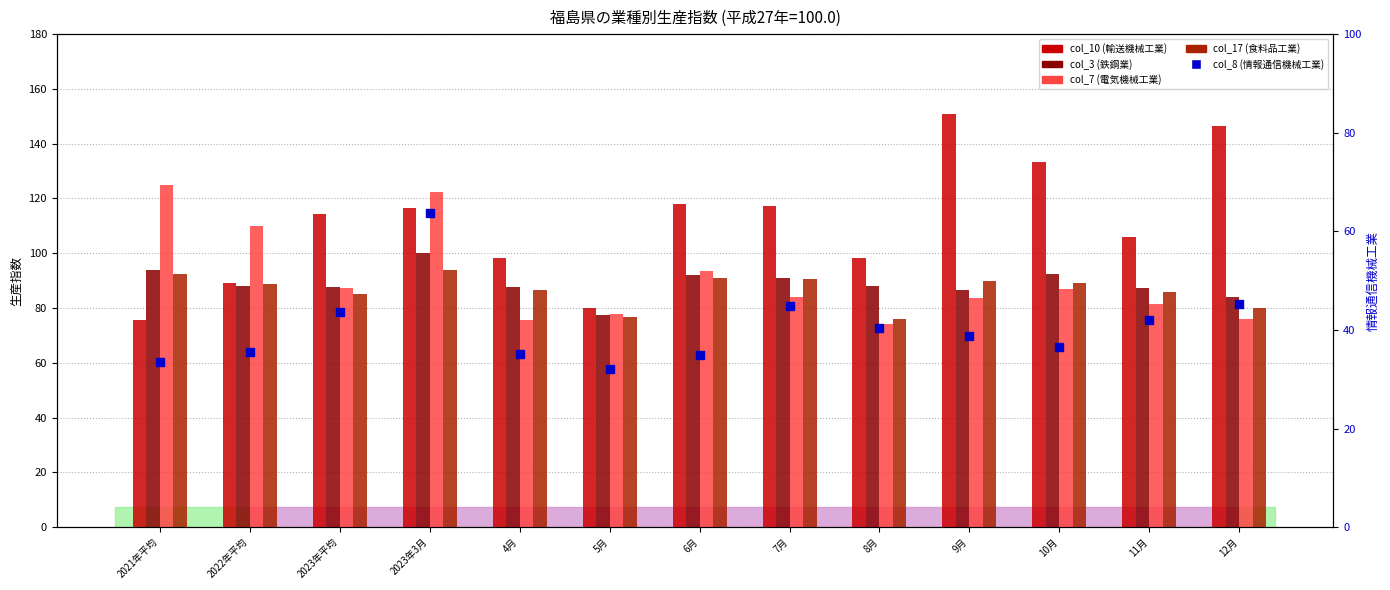

Is the value of col_17 (食料品工業) at 4月 greater than the value of col_10 (輸送機械工業) at 10月?

No